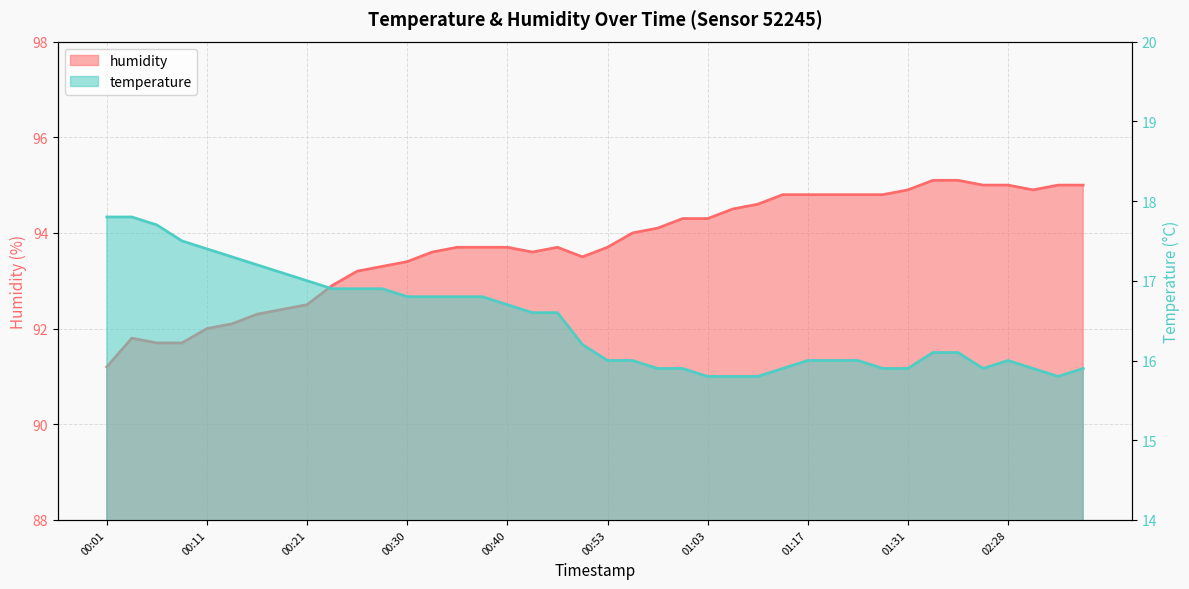

Is it true that humidity equals 92.3 at 00:16?

True